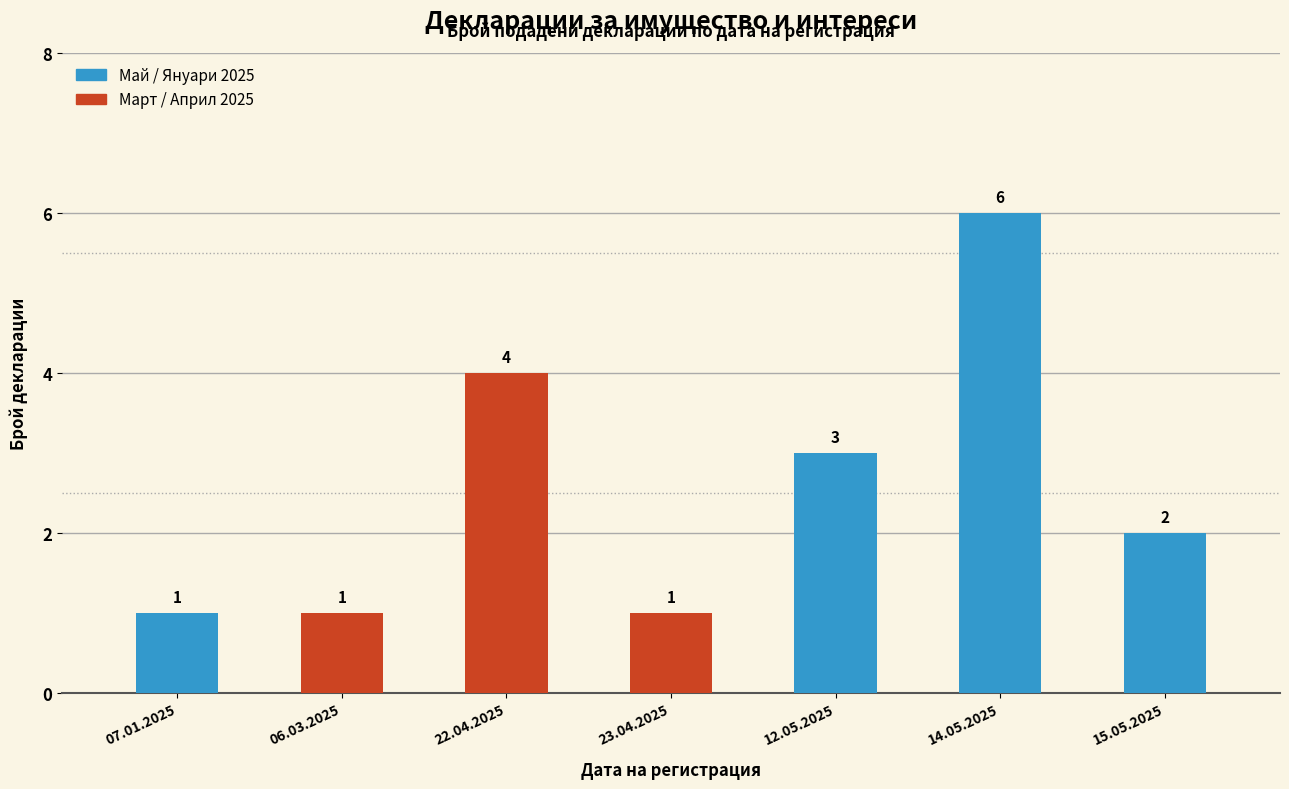

What is the average value?

3